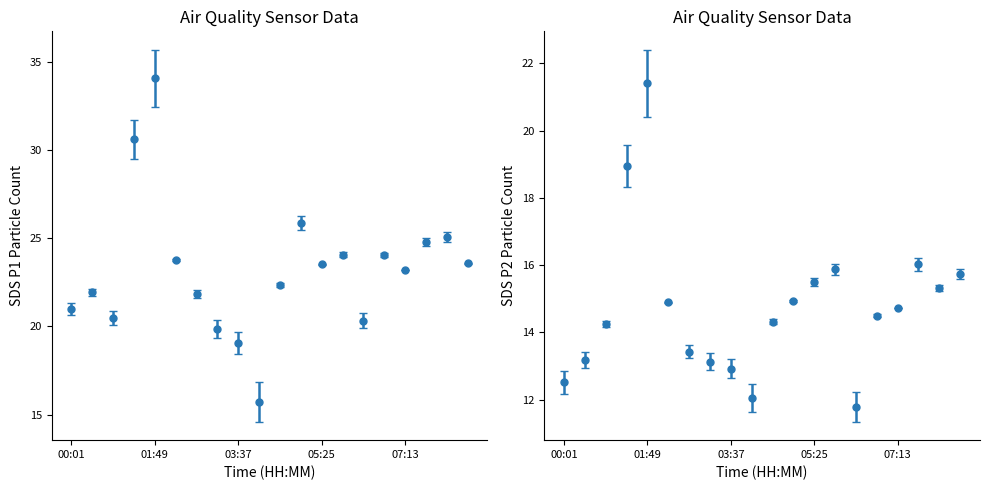

What is the difference between the SDS_P1 values at 02:16 and 02:43?

1.9